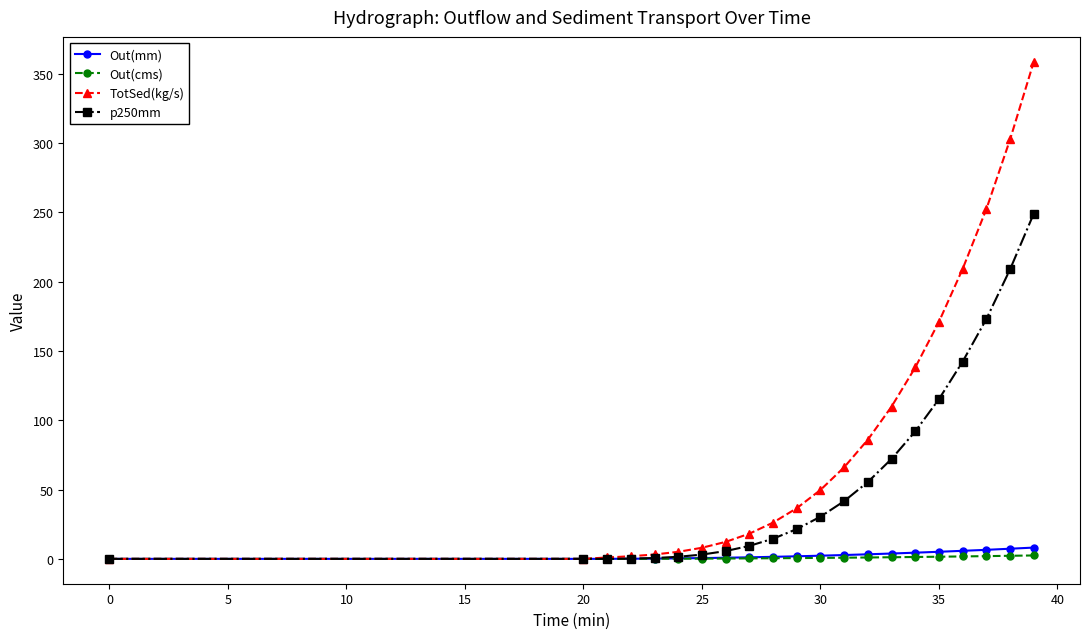

What is the maximum value shown in the chart?

358.6